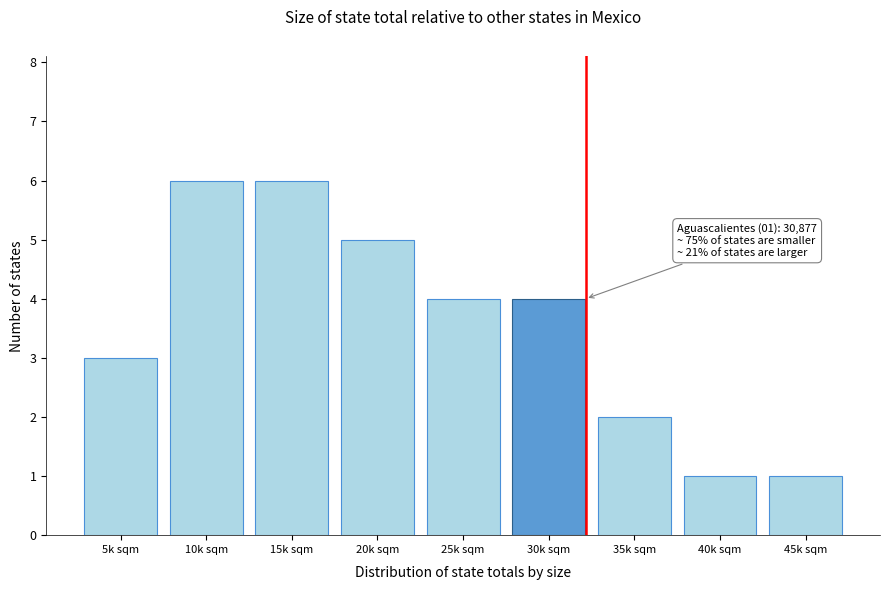

Reading left to right, what are all the values shown in this chart?

5k sqm=3	10k sqm=6	15k sqm=6	20k sqm=5	25k sqm=4	30k sqm=4	35k sqm=2	40k sqm=1	45k sqm=1